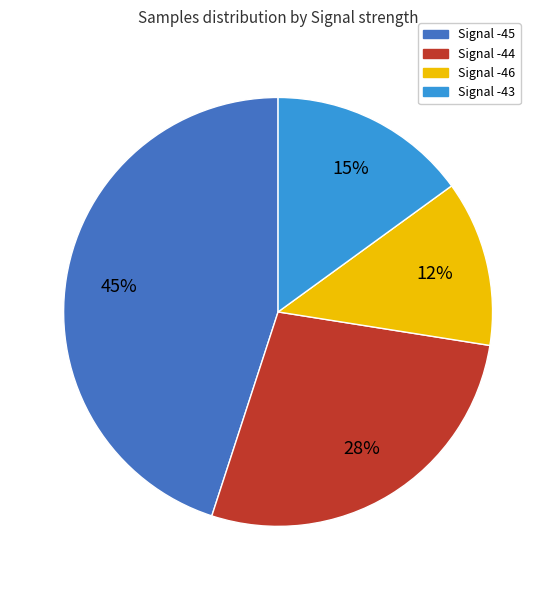

True or false: Signal -43 accounts for 15% of the total.

True